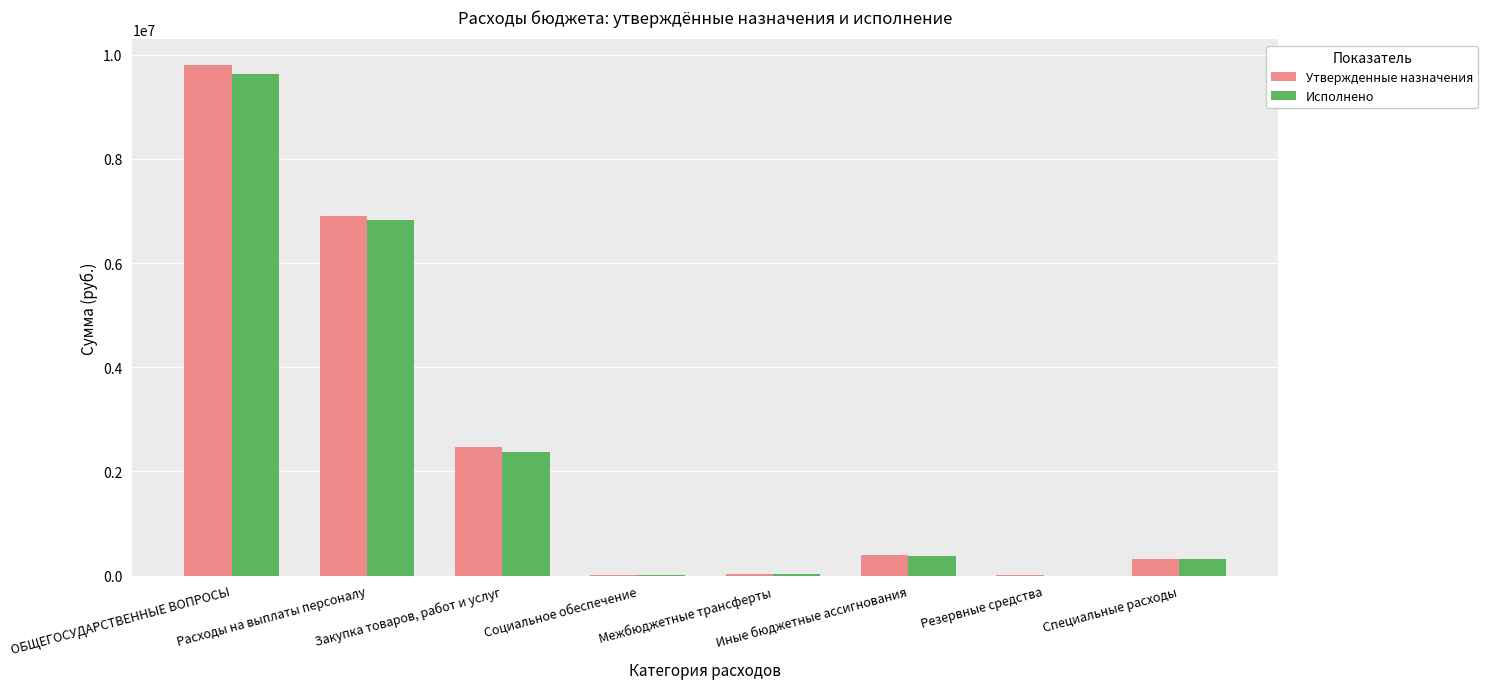

The value of Утвержденные назначения at Резервные средства is 10000.0. True or false?

True